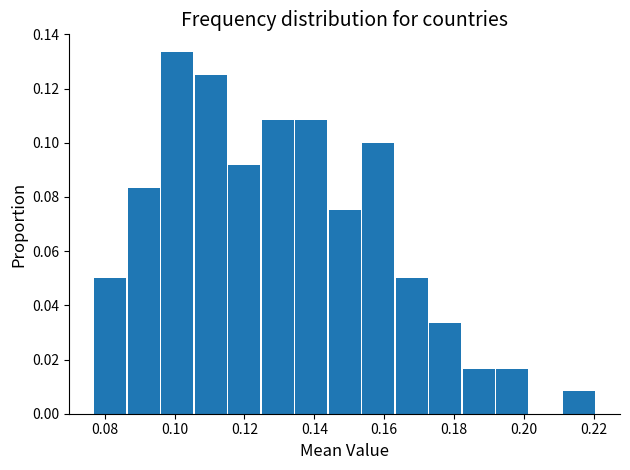

How tall is the bar that spans 0.078 to 0.086 on the x-axis? Neither the bar edges nor the heights are printed on the chart, so give them approximately, as read against the axes.

0.050